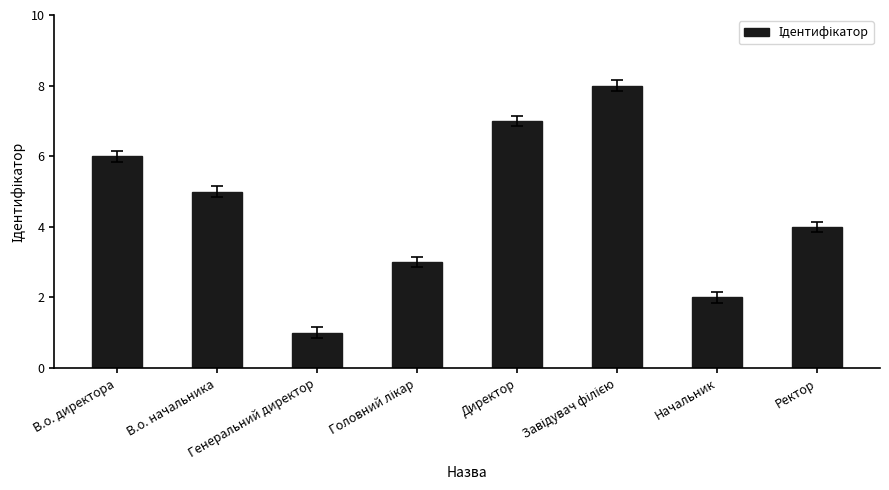

Count the number of categories in the chart.

8